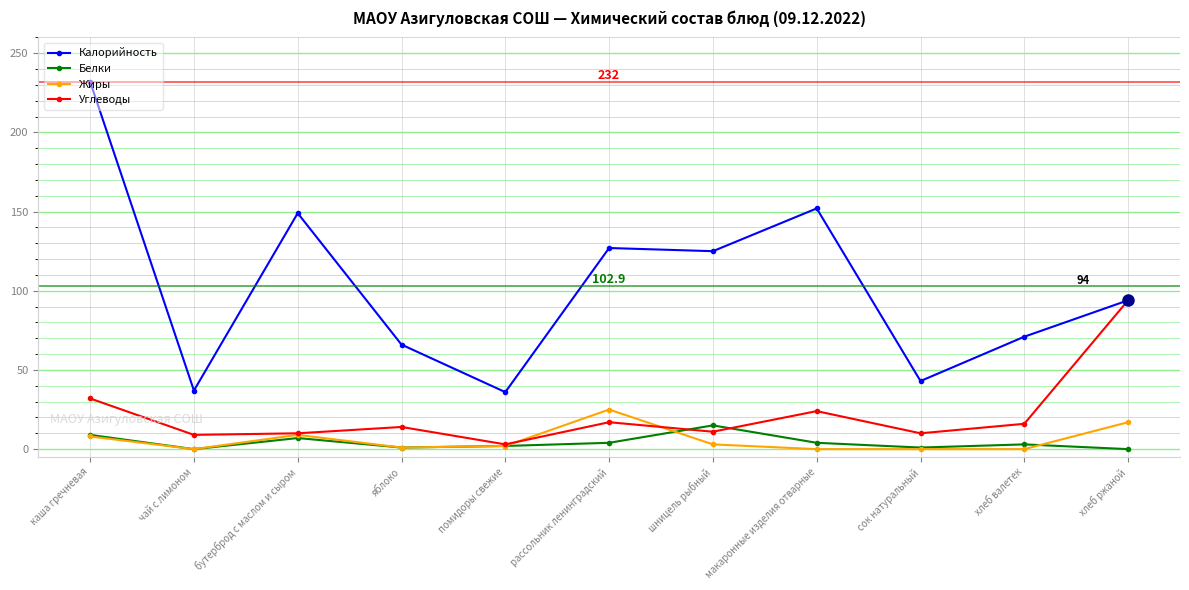

What is the label of the 10th point from the left?

хлеб валетек